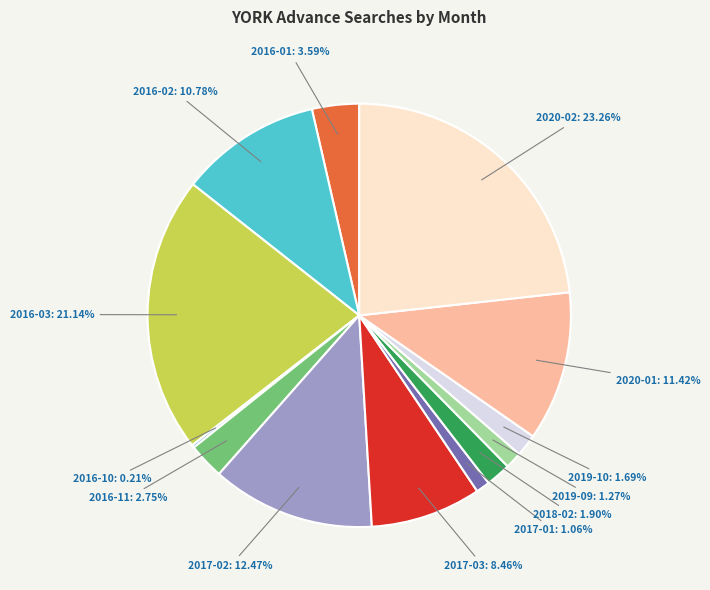

To the nearest percent, what is the difference between the largest and smallest slice percentages?

23%